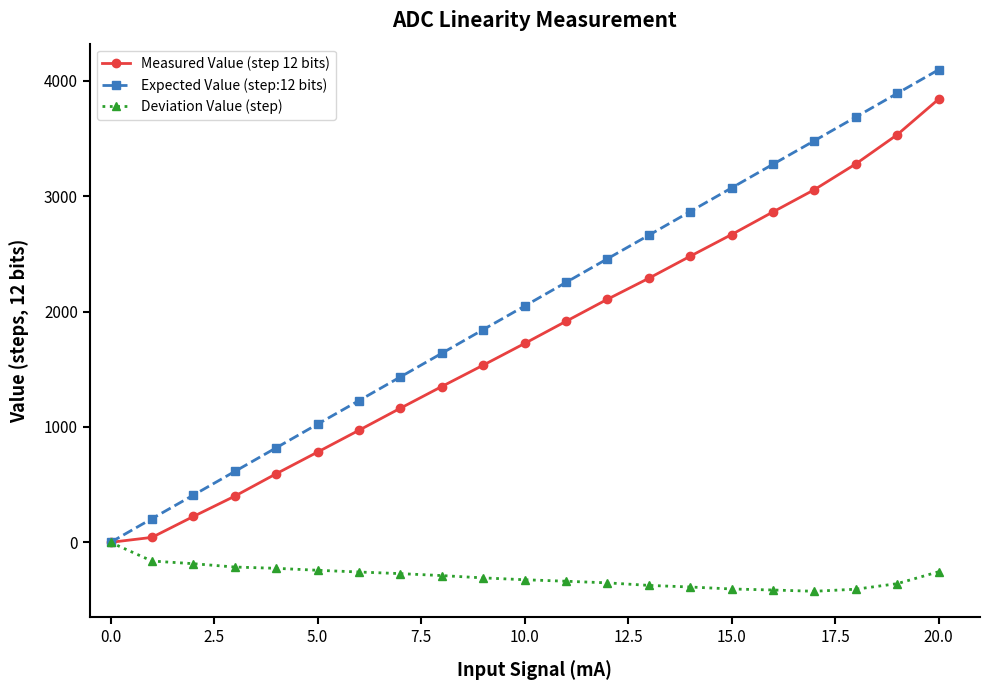

How many values in the Measured Value (step 12 bits) series are below 1723?

10